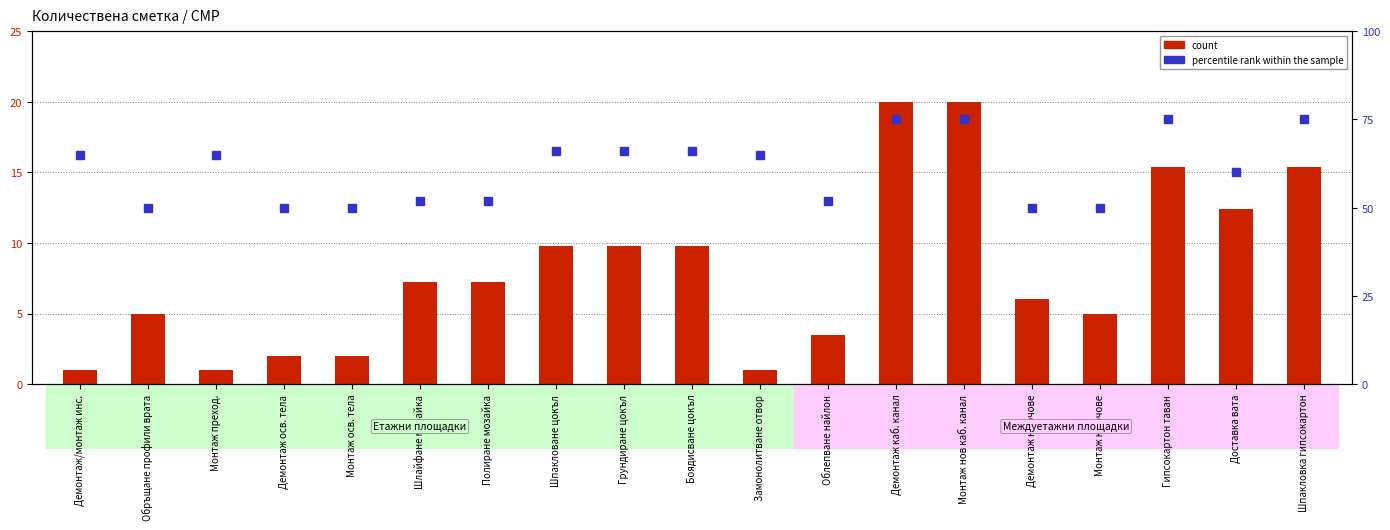

Which series has the largest Y range (max minus min)?

percentile rank within the sample